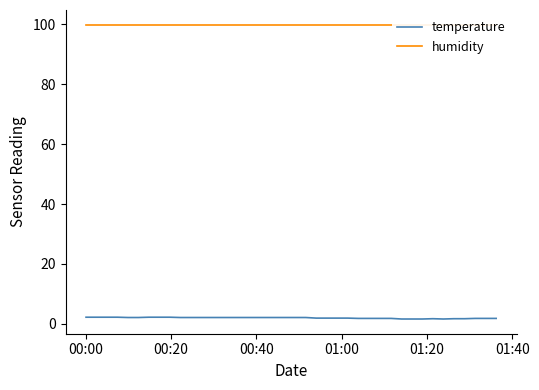

At how many categories does at least one series exceed 98?

40